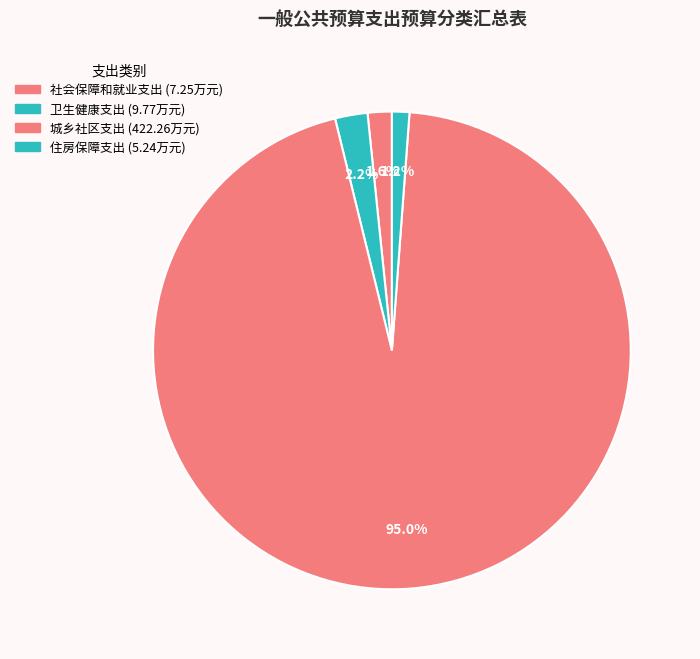

To the nearest percent, what portion does 社会保障和就业支出 represent?

2%